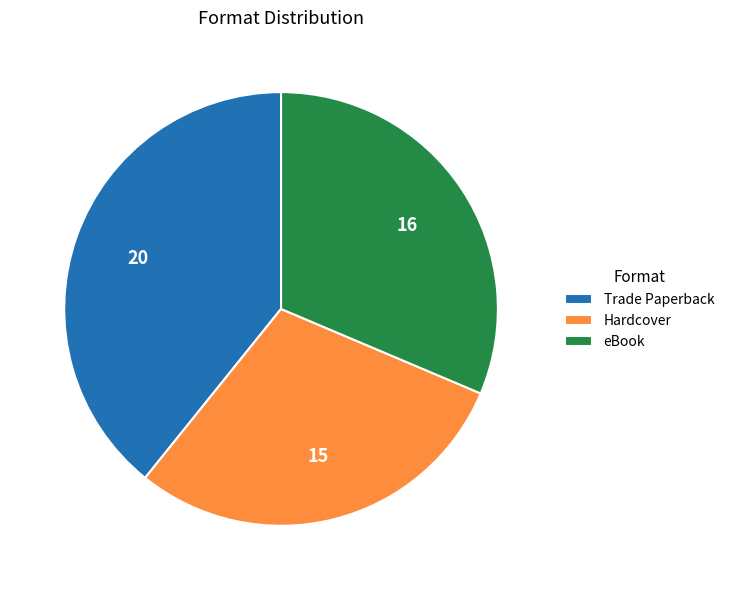

The Trade Paperback slice represents 52% of the pie. True or false?

False